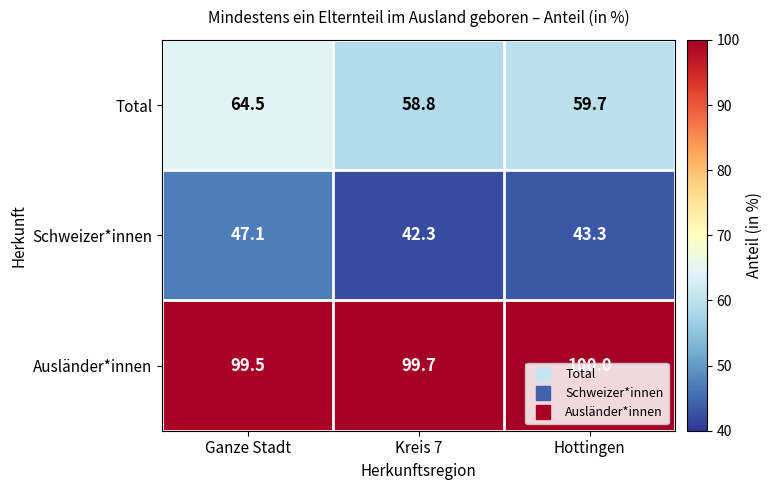

At which category is the sum across all series the highest?

Ganze Stadt